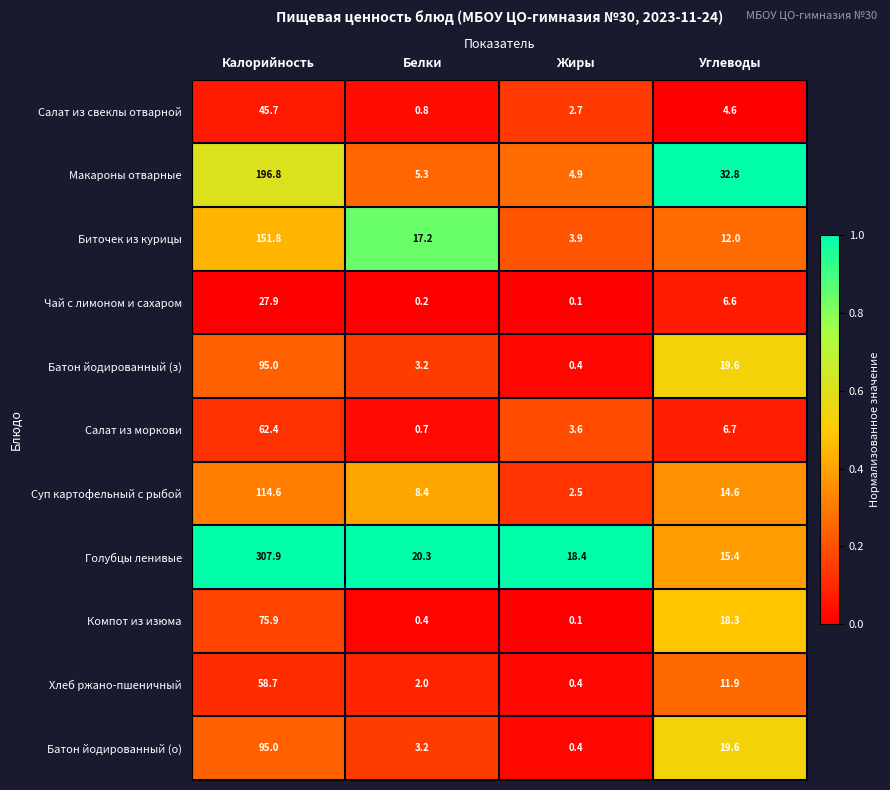

At which label is Салат из свеклы отварной closest to 23?

Углеводы